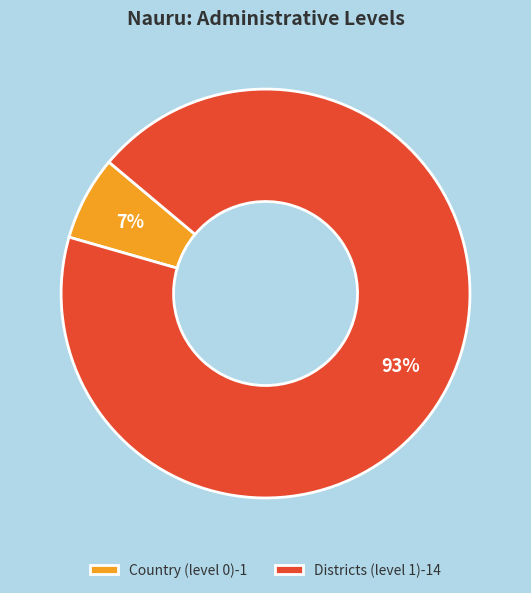

To the nearest percent, what portion does Districts (level 1) represent?

93%